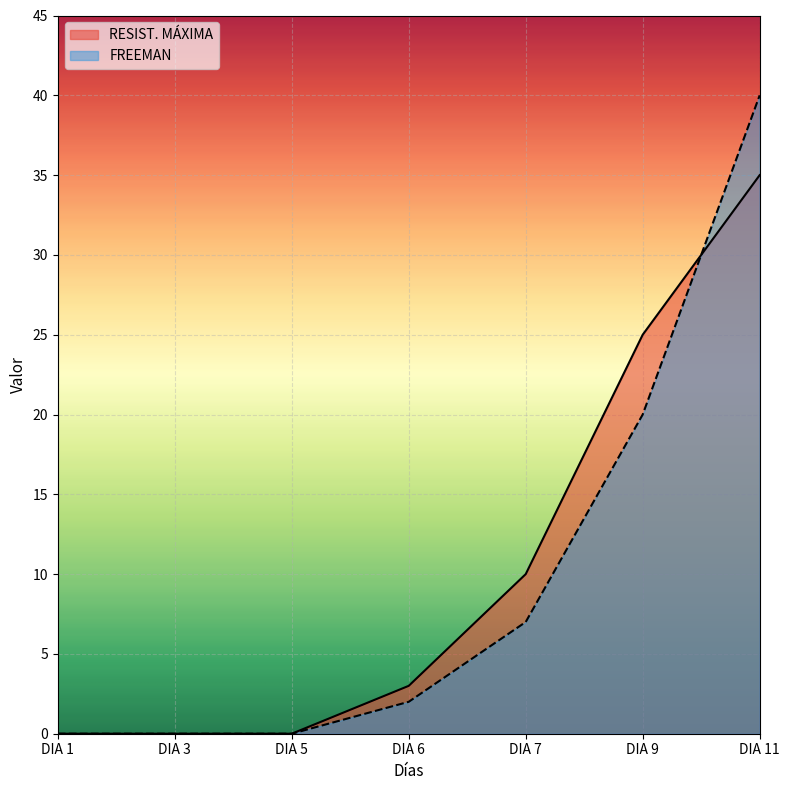

Reading left to right, transcribe all the data shown in this chart.

RESIST. MÁXIMA: 0	0	0	3	10	25	35
FREEMAN: 0	0	0	2	7	20	40